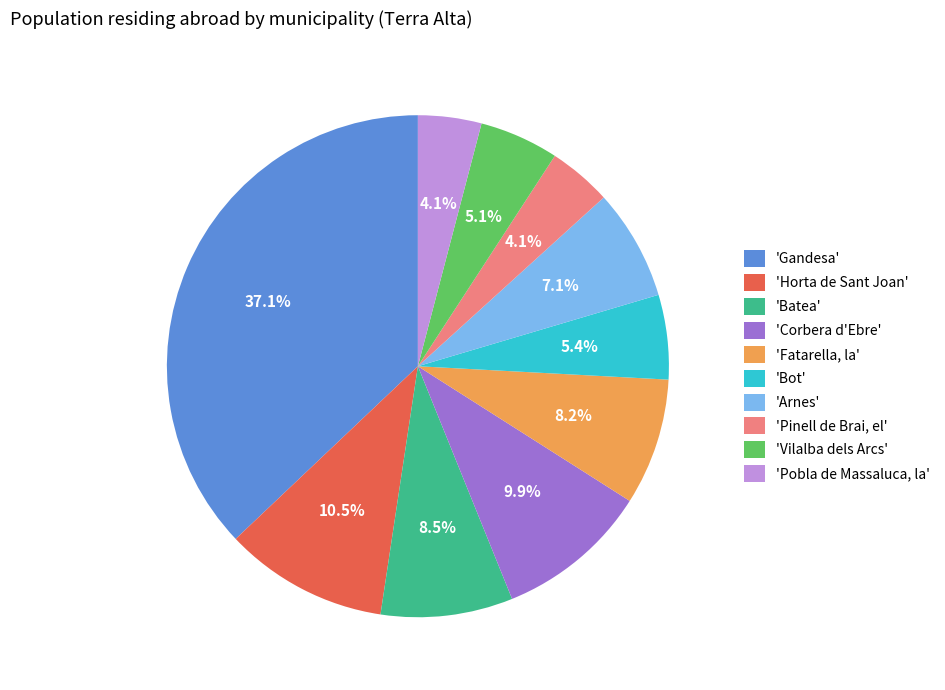

Which has a higher value, 'Fatarella, la' or 'Arnes'?

'Fatarella, la'